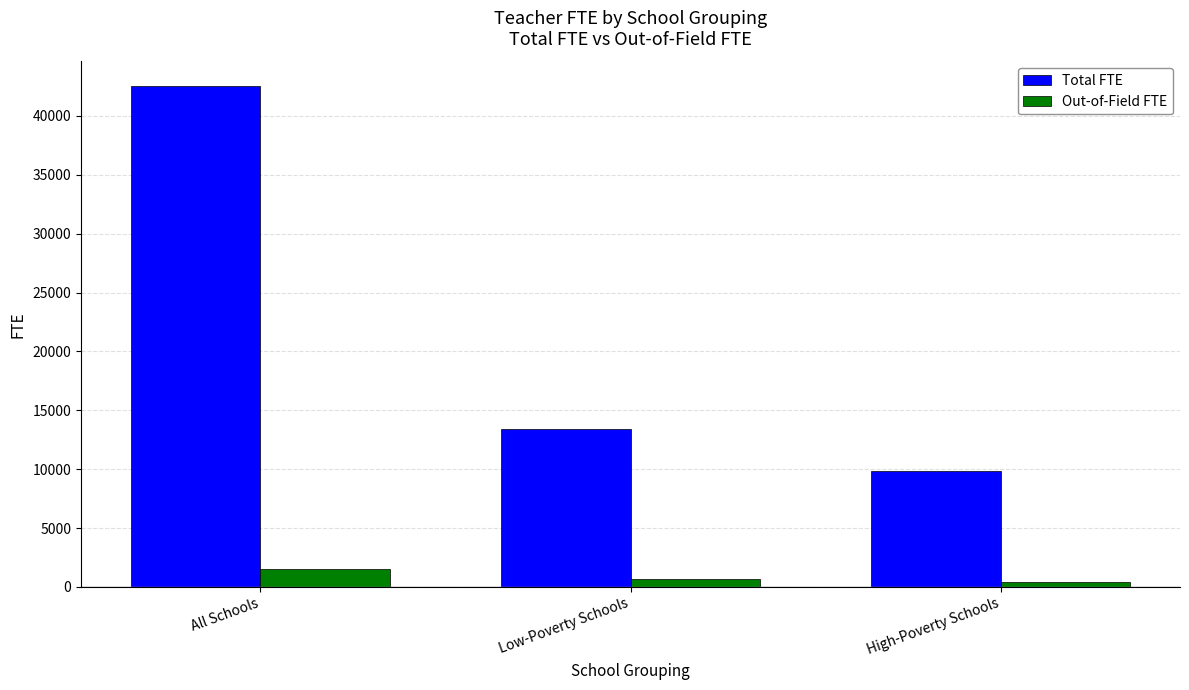

The value of Total FTE at All Schools is 42489.5. True or false?

True